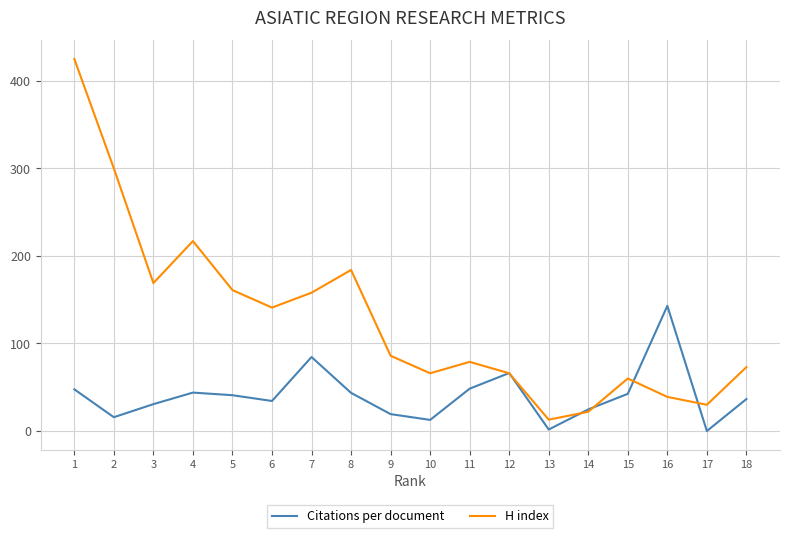

The value of H index at 18 is 104.7. True or false?

False